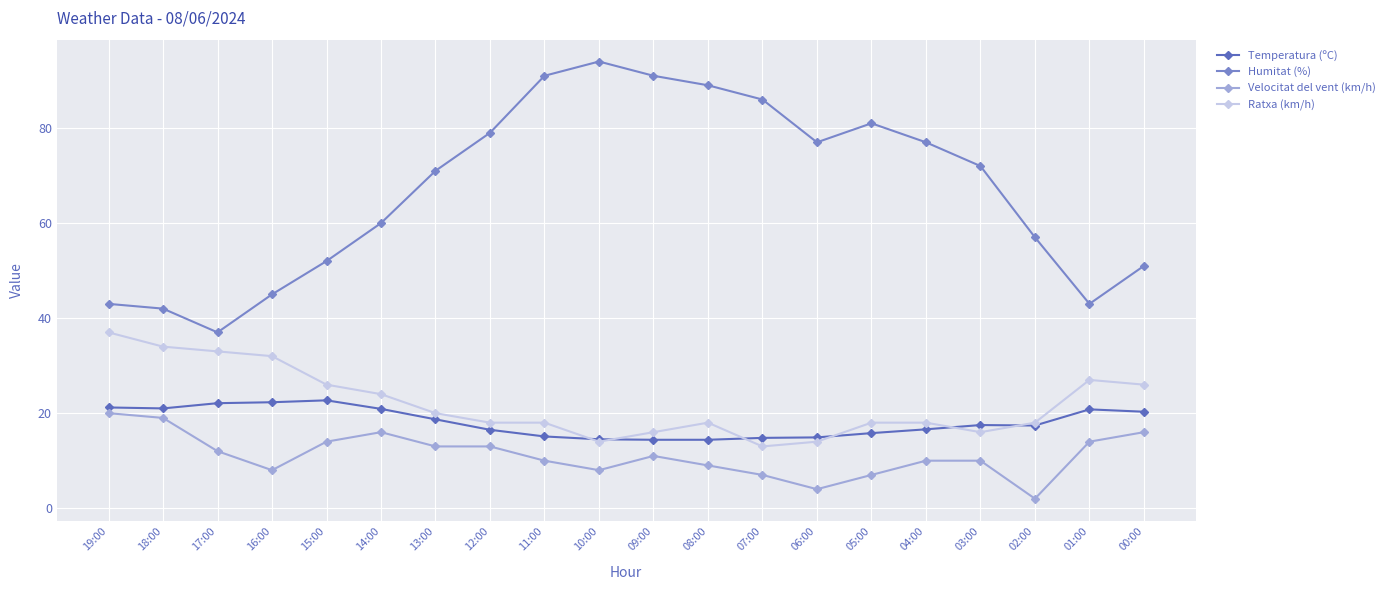

What is the difference between the Velocitat del vent (km/h) values at 08:00 and 05:00?

2.0